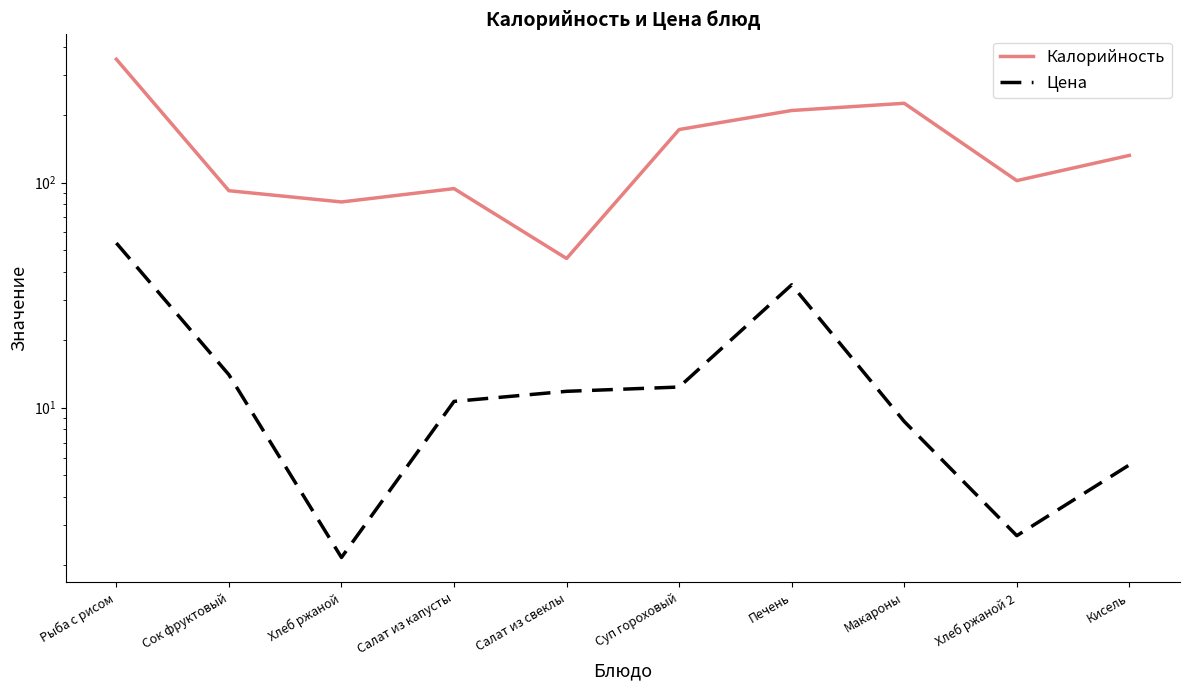

Is the value of Цена at Рыба с рисом greater than the value of Калорийность at Хлеб ржаной 2?

No